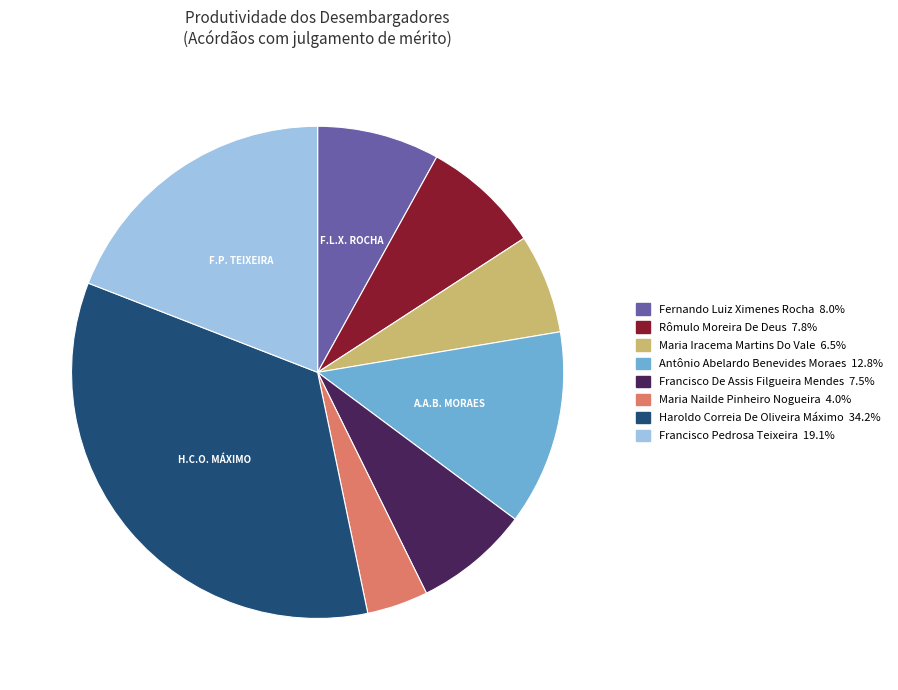

Is there any slice that represents more than half of the pie?

No